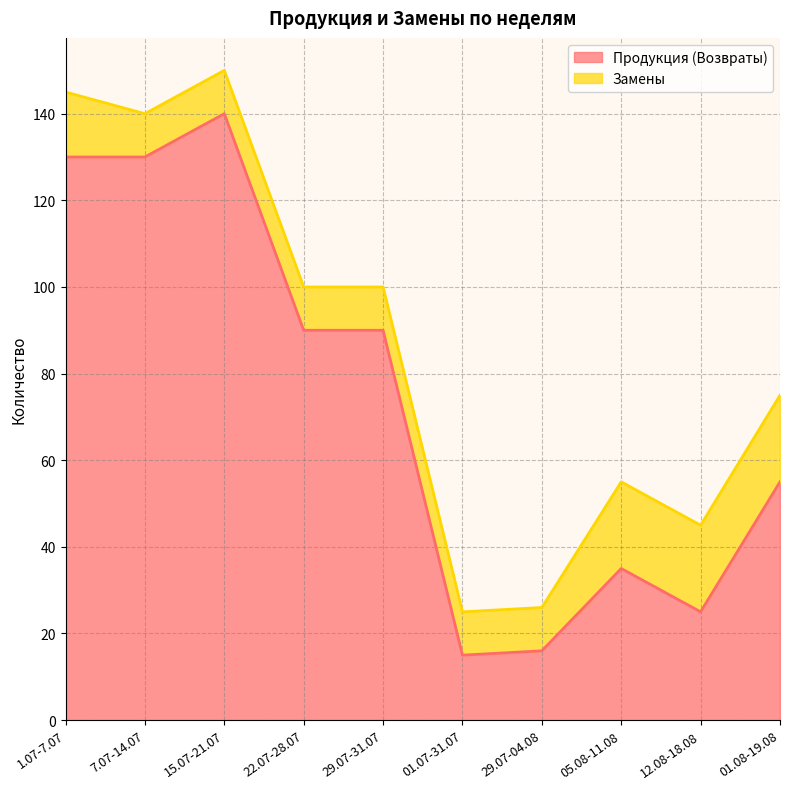

Is it true that the value at 01.07-31.07 is 26?

False